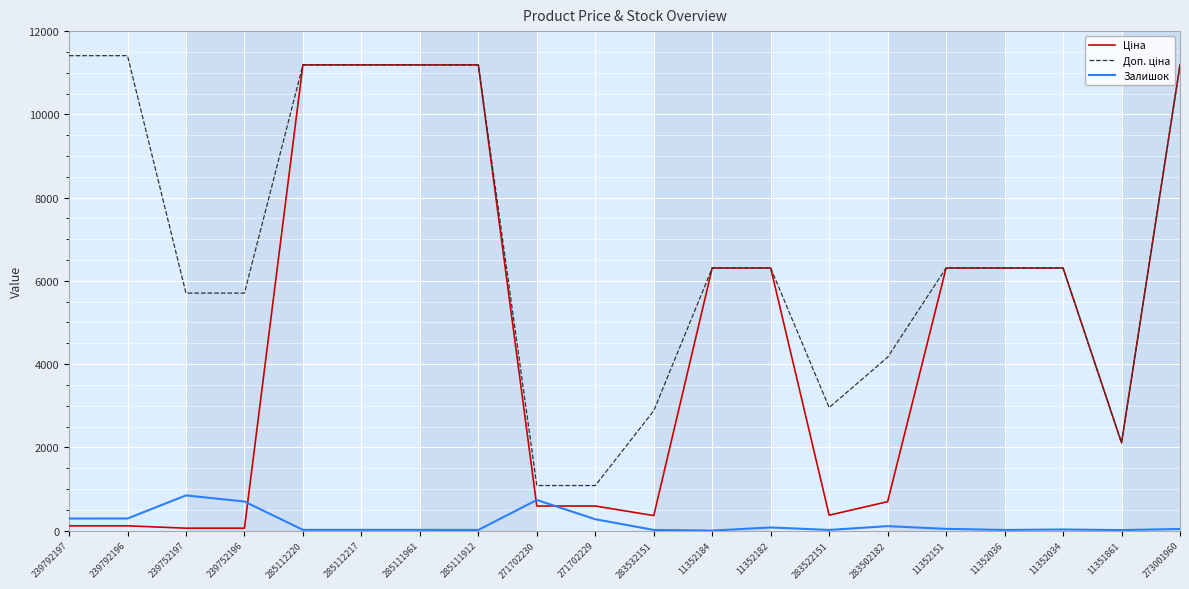

What is the maximum value shown in the chart?

11410.0